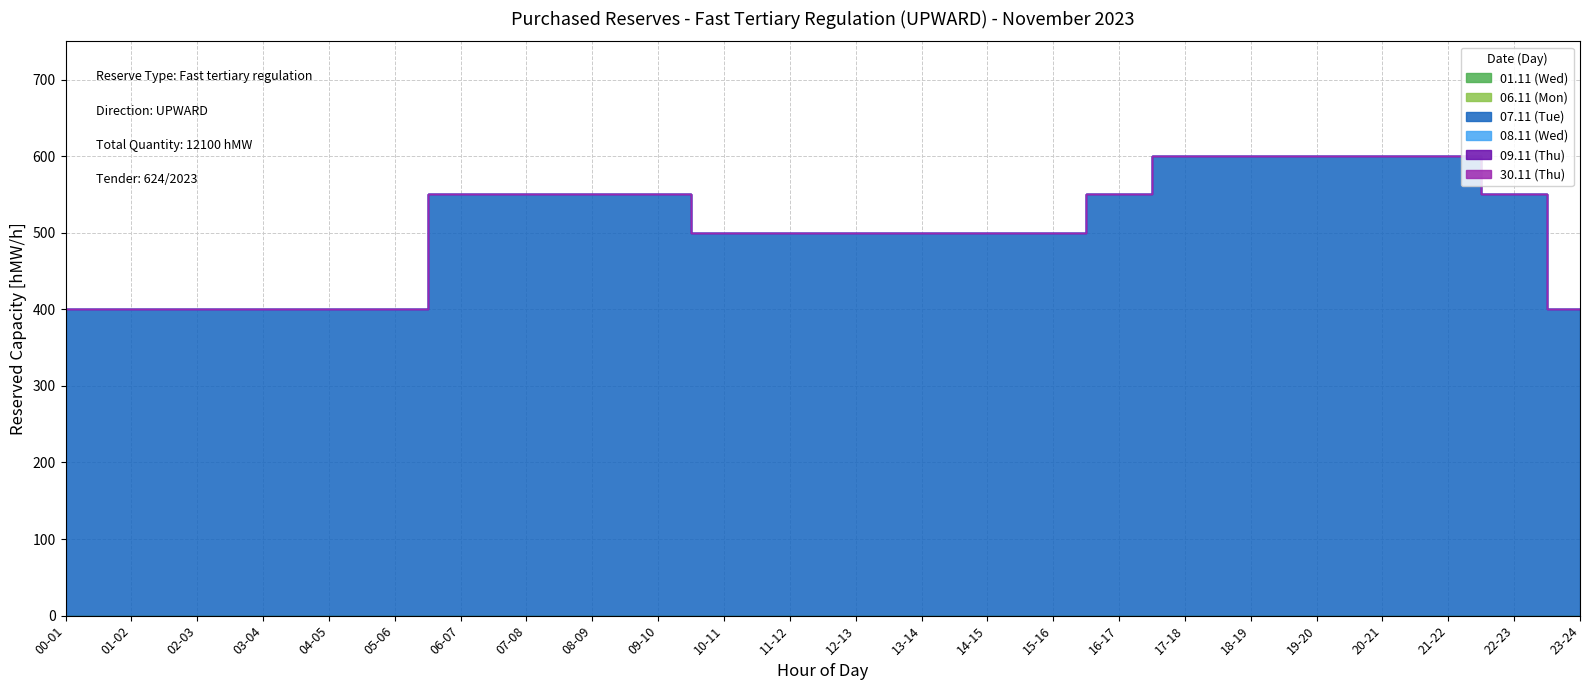

True or false: 06.11 (Mon) and 07.11 (Tue) intersect in this chart.

False